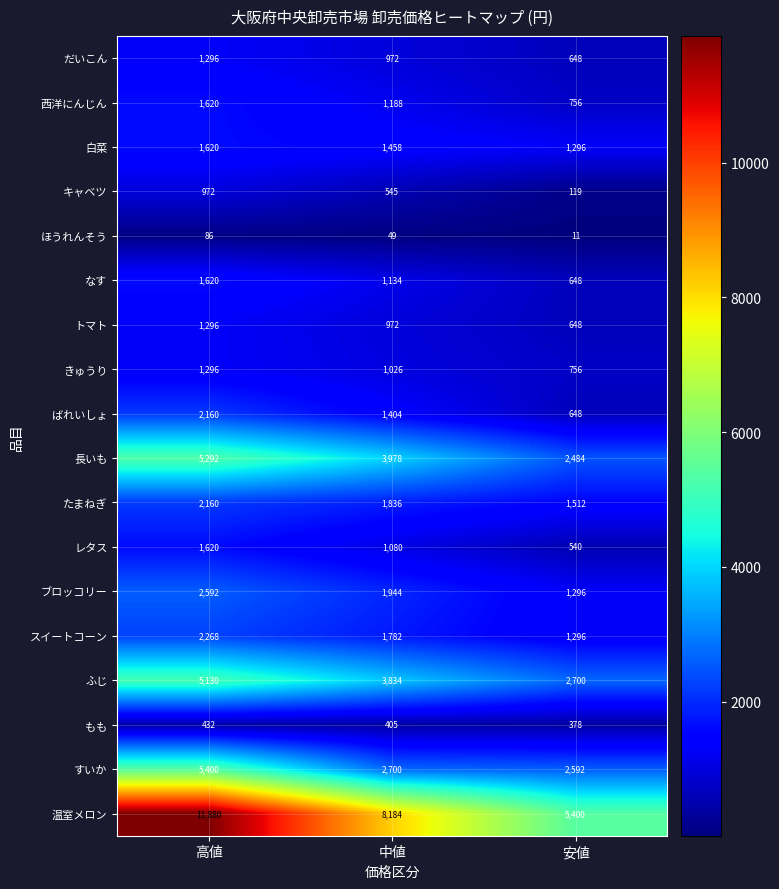

How many values in the ブロッコリー series are below 1944?

1